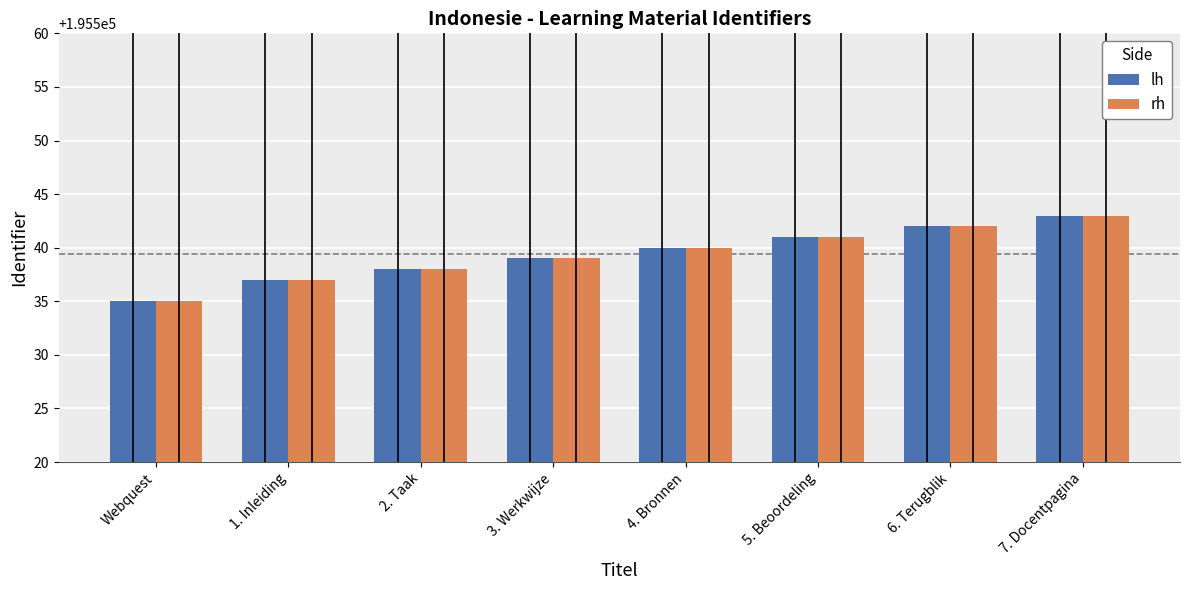

What is the label of the 8th bar from the left?

7. Docentpagina